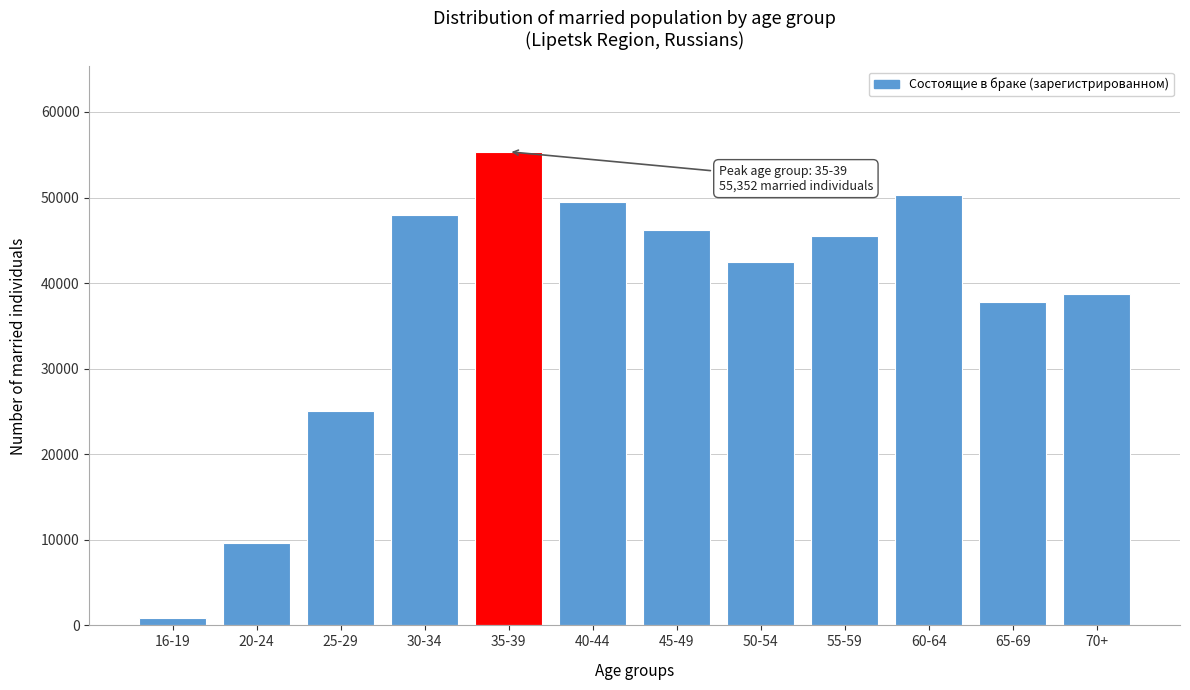

Reading left to right, extract all data points from this chart.

16-19=846	20-24=9583	25-29=25089	30-34=47997	35-39=55352	40-44=49458	45-49=46246	50-54=42428	55-59=45503	60-64=50323	65-69=37788	70+=38759